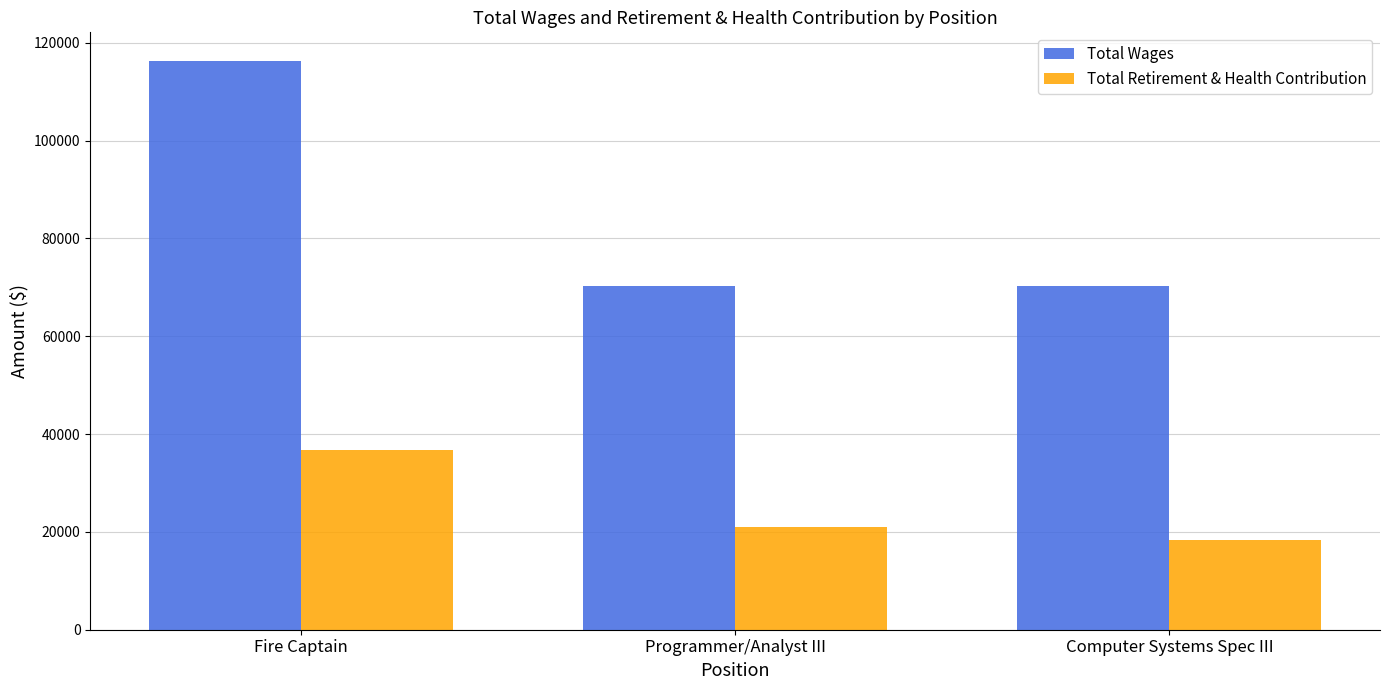

List the series in order of their peak value, highest first.

Total Wages, Total Retirement & Health Contribution